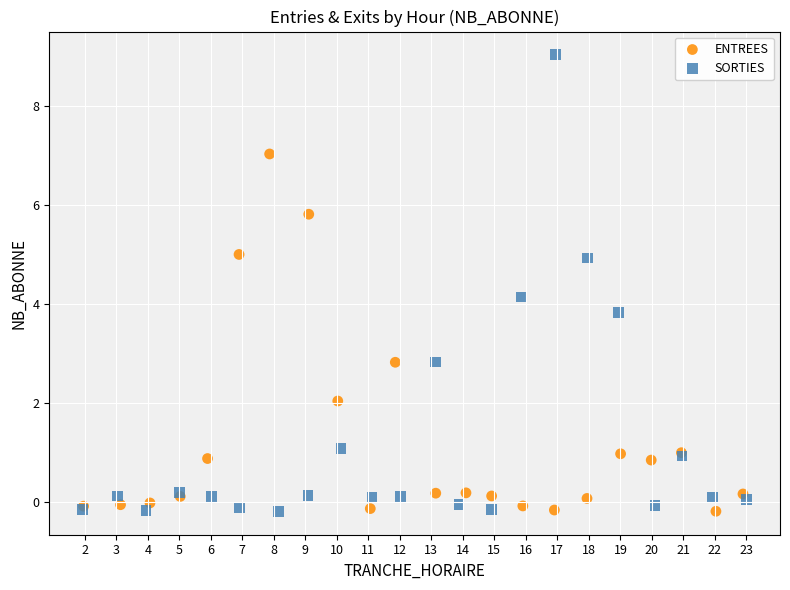

Which series contains the highest Y value?

SORTIES